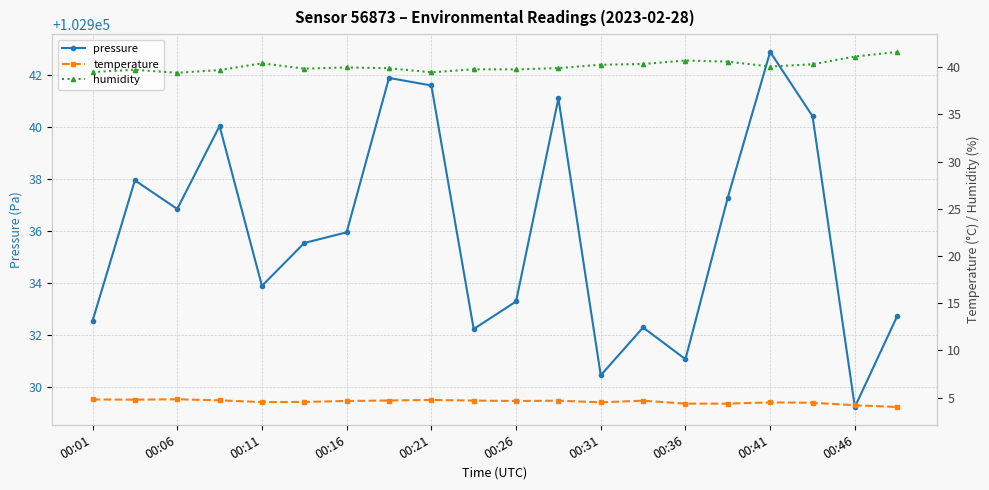

What is the total value across all series at 11?

102985.7